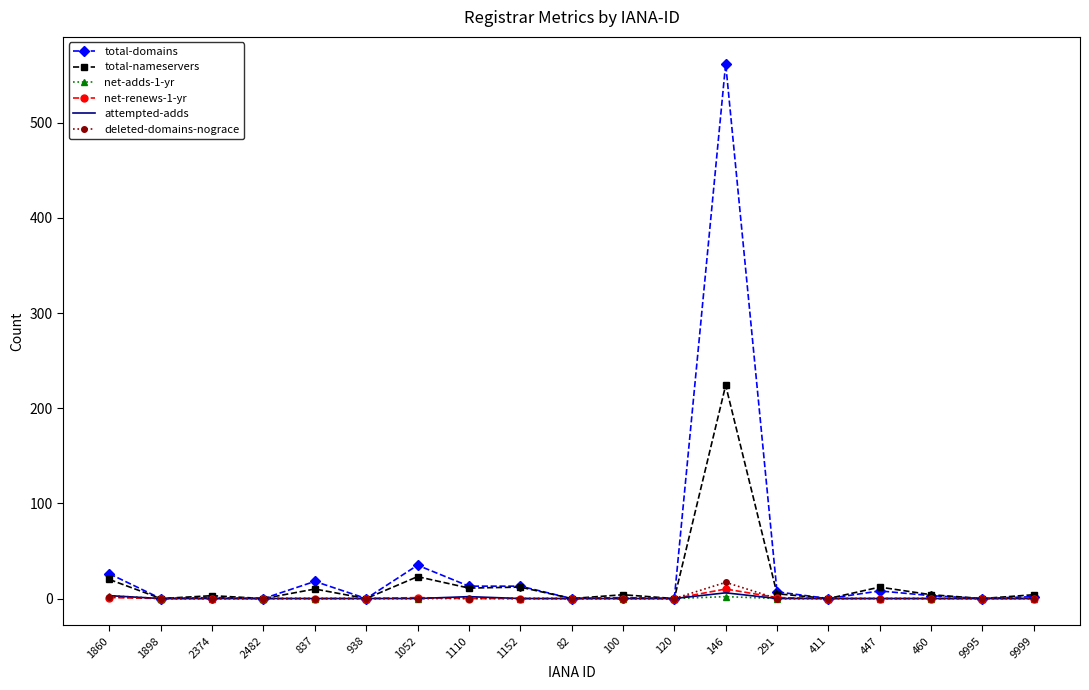

In attempted-adds, how many points are higher than both neighbors (excluding endpoints)?

2